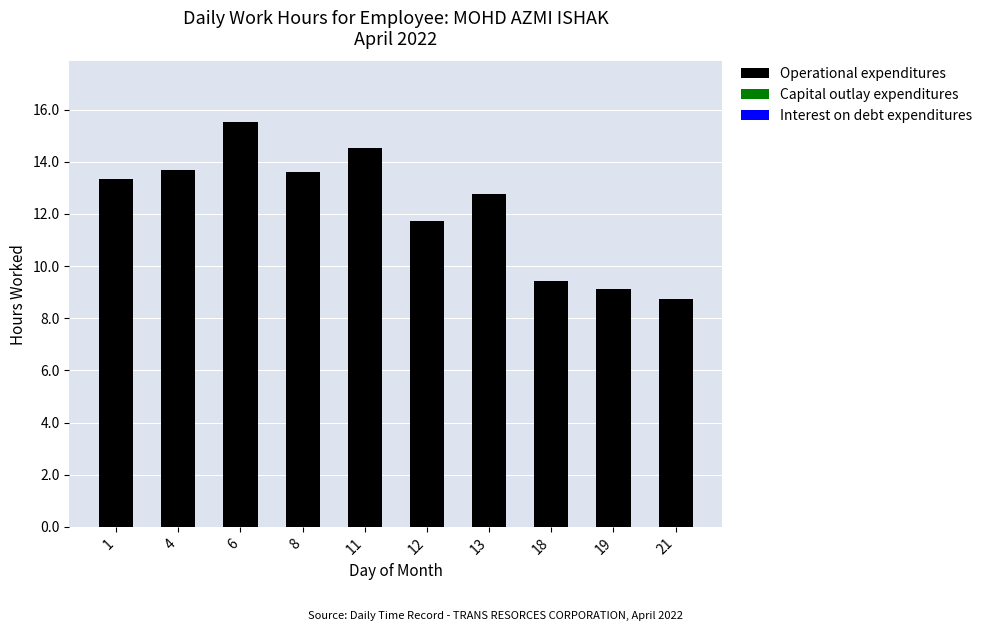

Which has a higher value, 11 or 21?

11